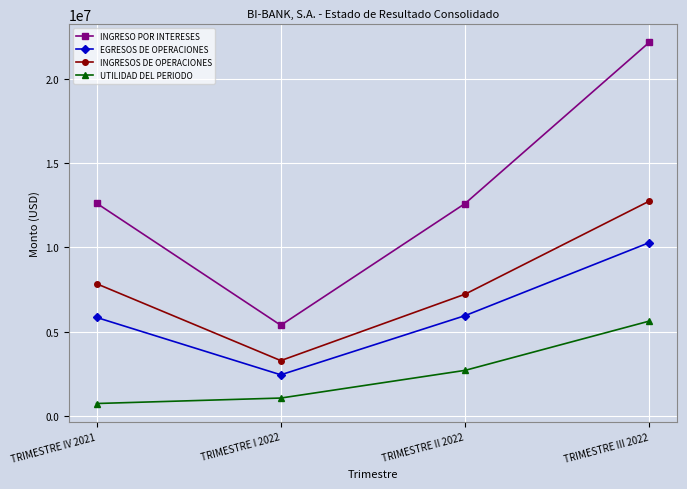

List the series in order of their overall mean, highest first.

INGRESO POR INTERESES, INGRESOS DE OPERACIONES, EGRESOS DE OPERACIONES, UTILIDAD DEL PERIODO